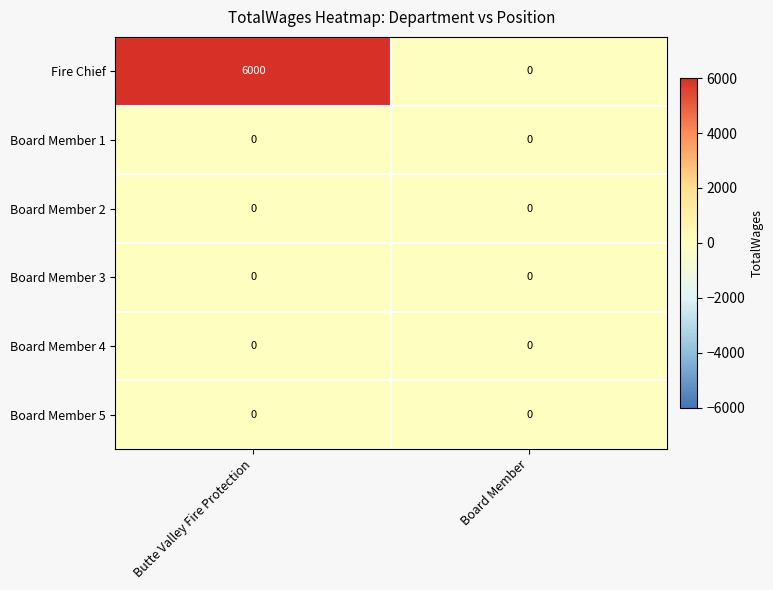

Which series has the largest range (max minus min)?

Fire Chief